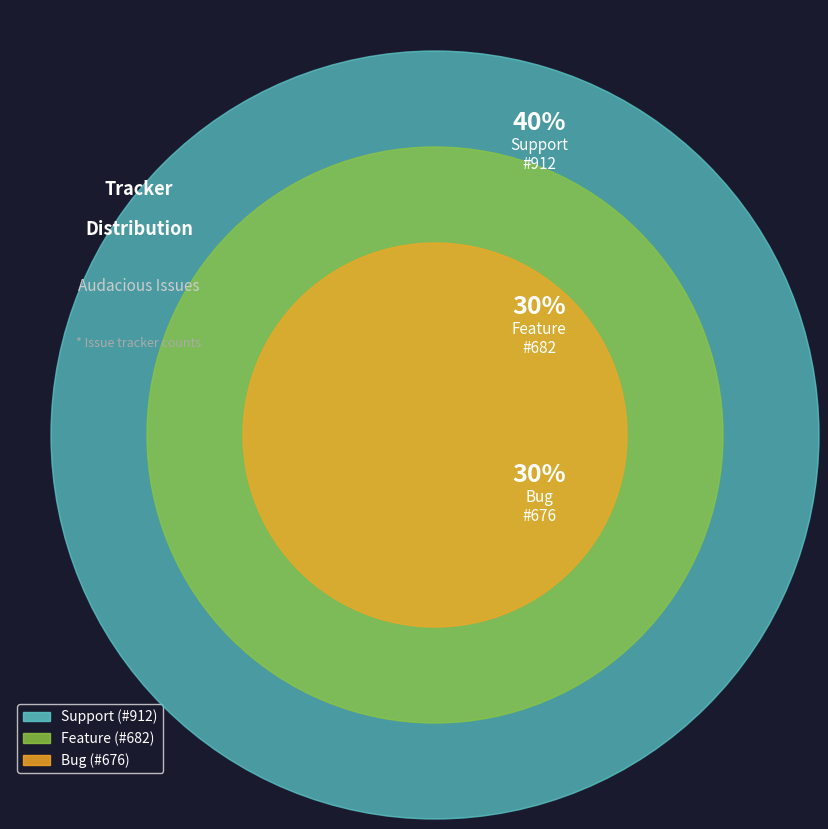

Which category has the smallest portion of the pie?

Bug